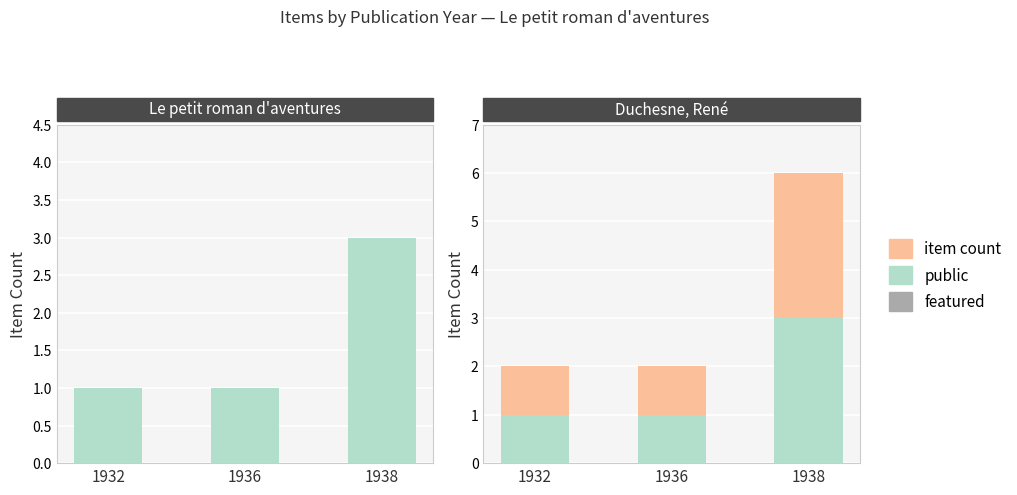

Does the chart contain stacked bars?

No